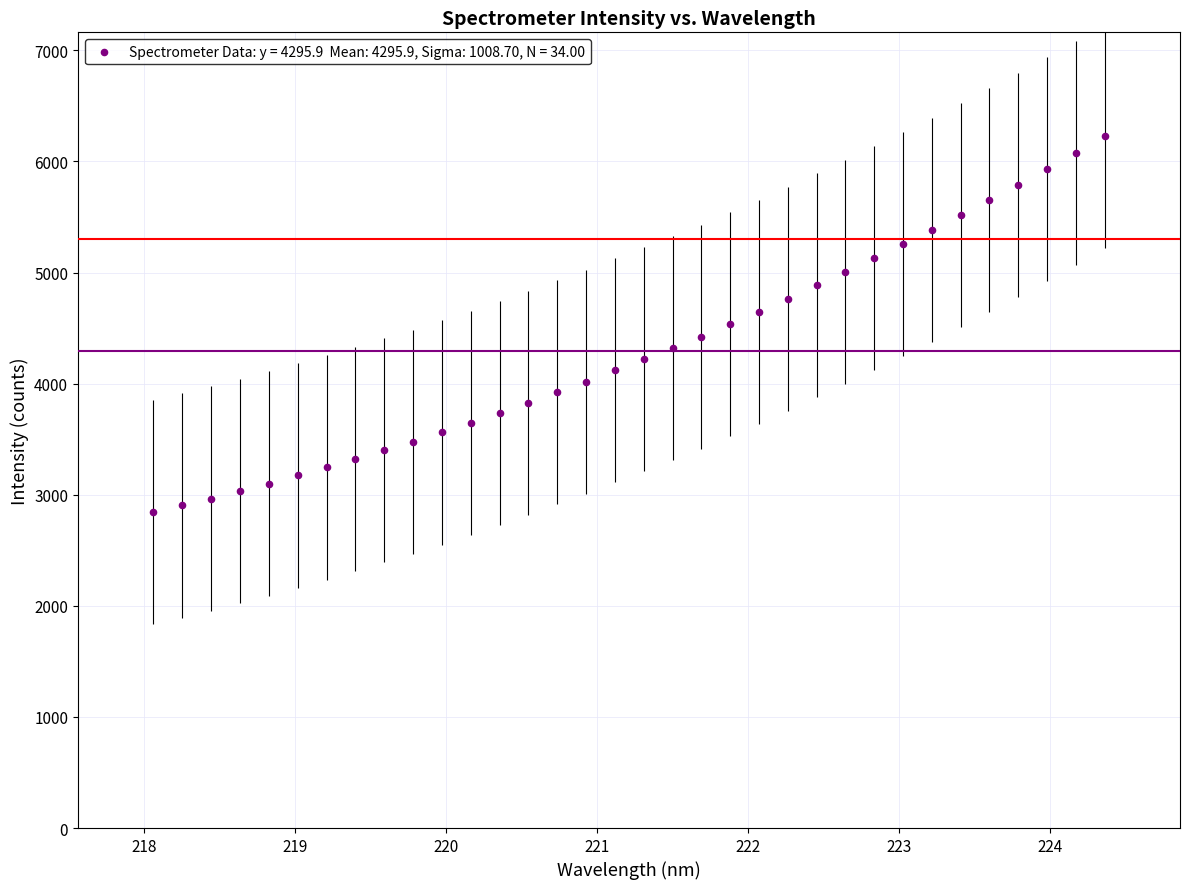

What is the range of Y values (max minus min)?

3385.8